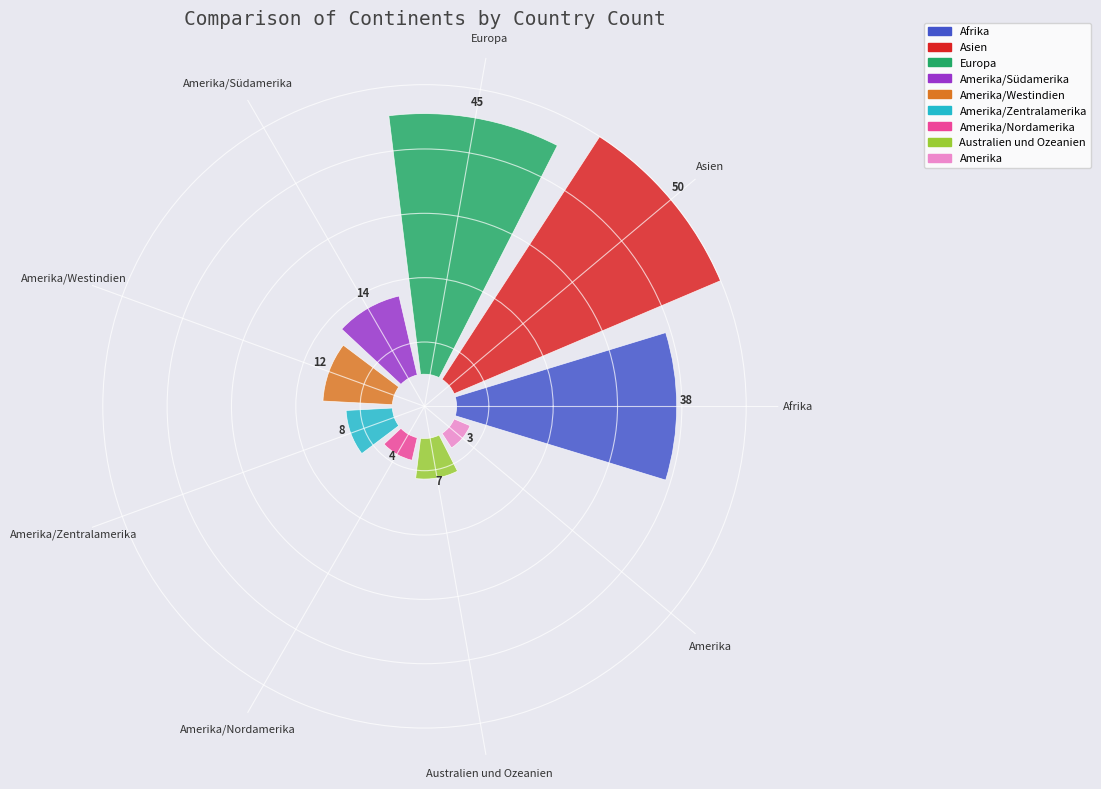

How many slices are in this pie chart?

9